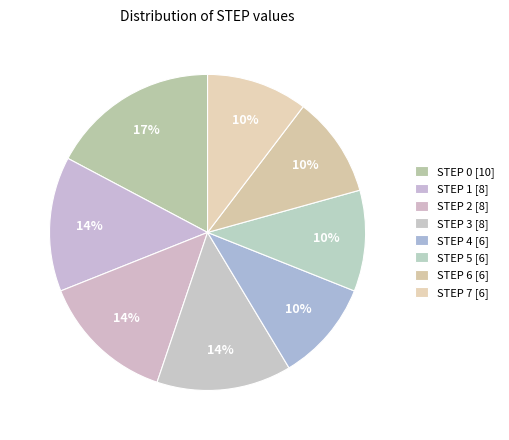

How many segments does this pie chart have?

8